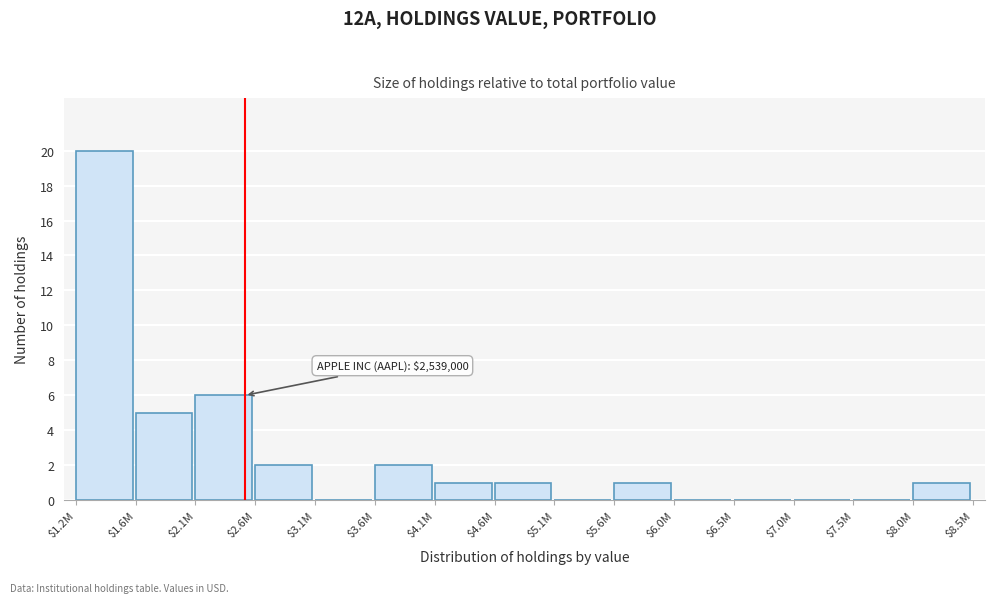

At which label is the value closest to 10?

$2.1M